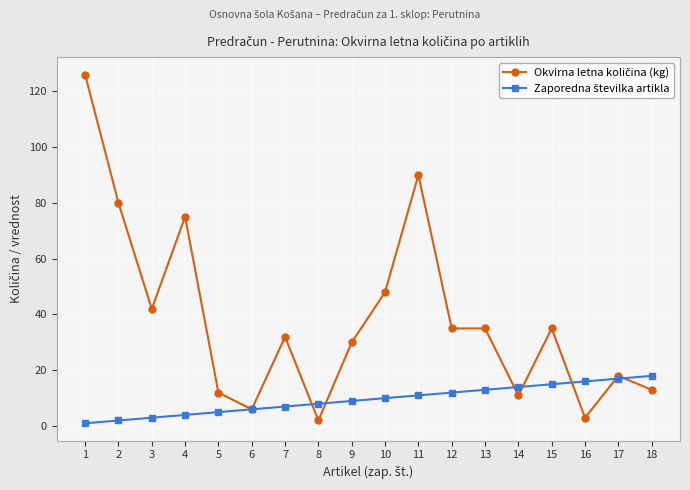

What is the maximum value shown in the chart?

126